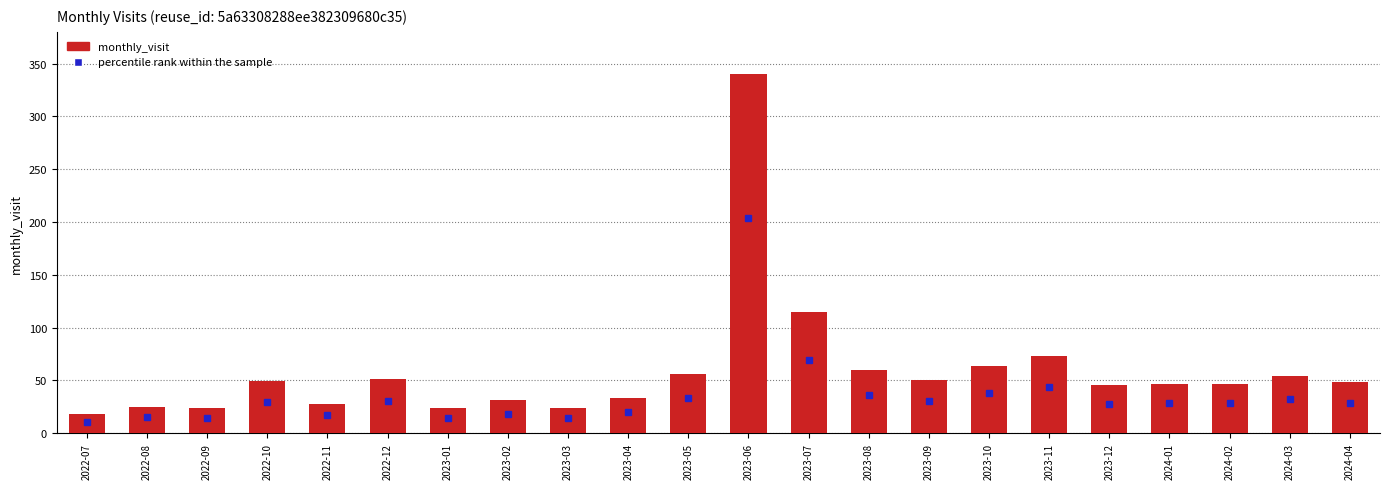

Where is the data nearest to the value 179?

2023-07